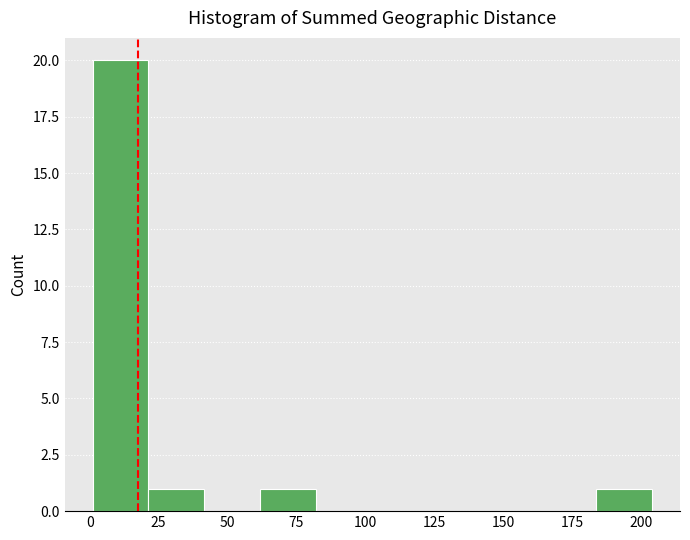

How tall is the bar that spans 185 to 205 on the x-axis? Neither the bar edges nor the heights are printed on the chart, so give them approximately, as read against the axes.

1